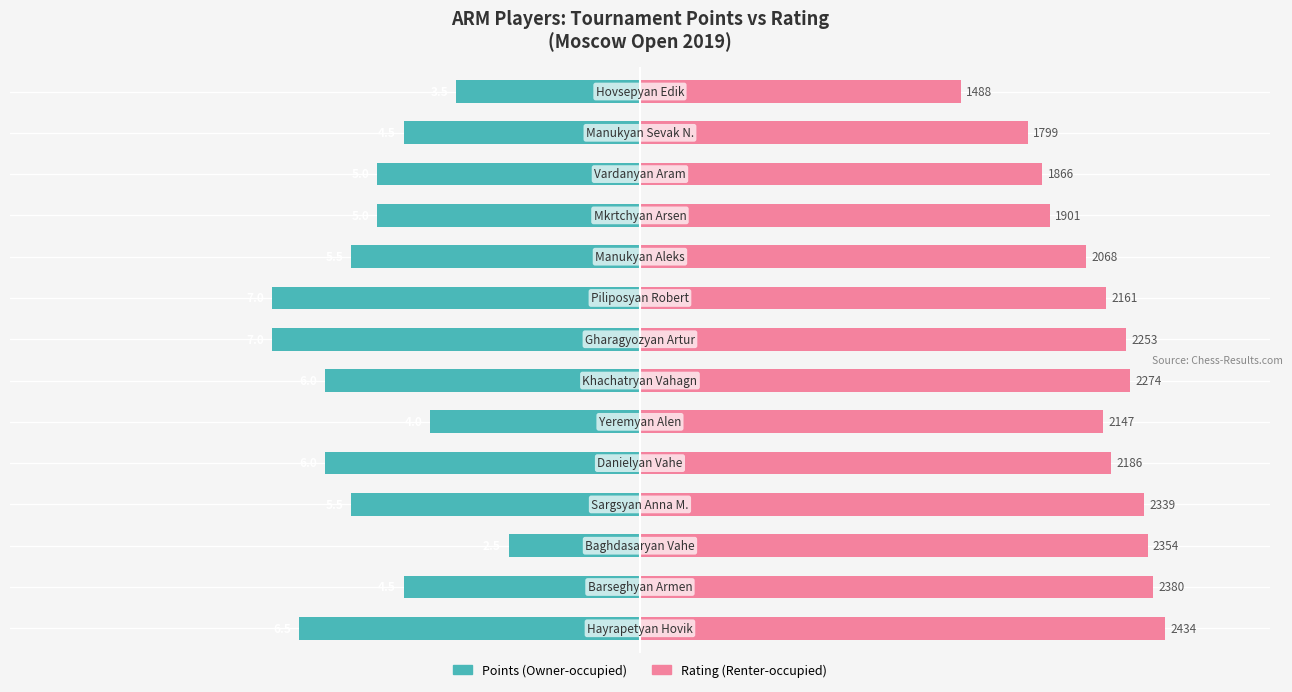

What is the average value of the Points (scaled) series?

-5.2